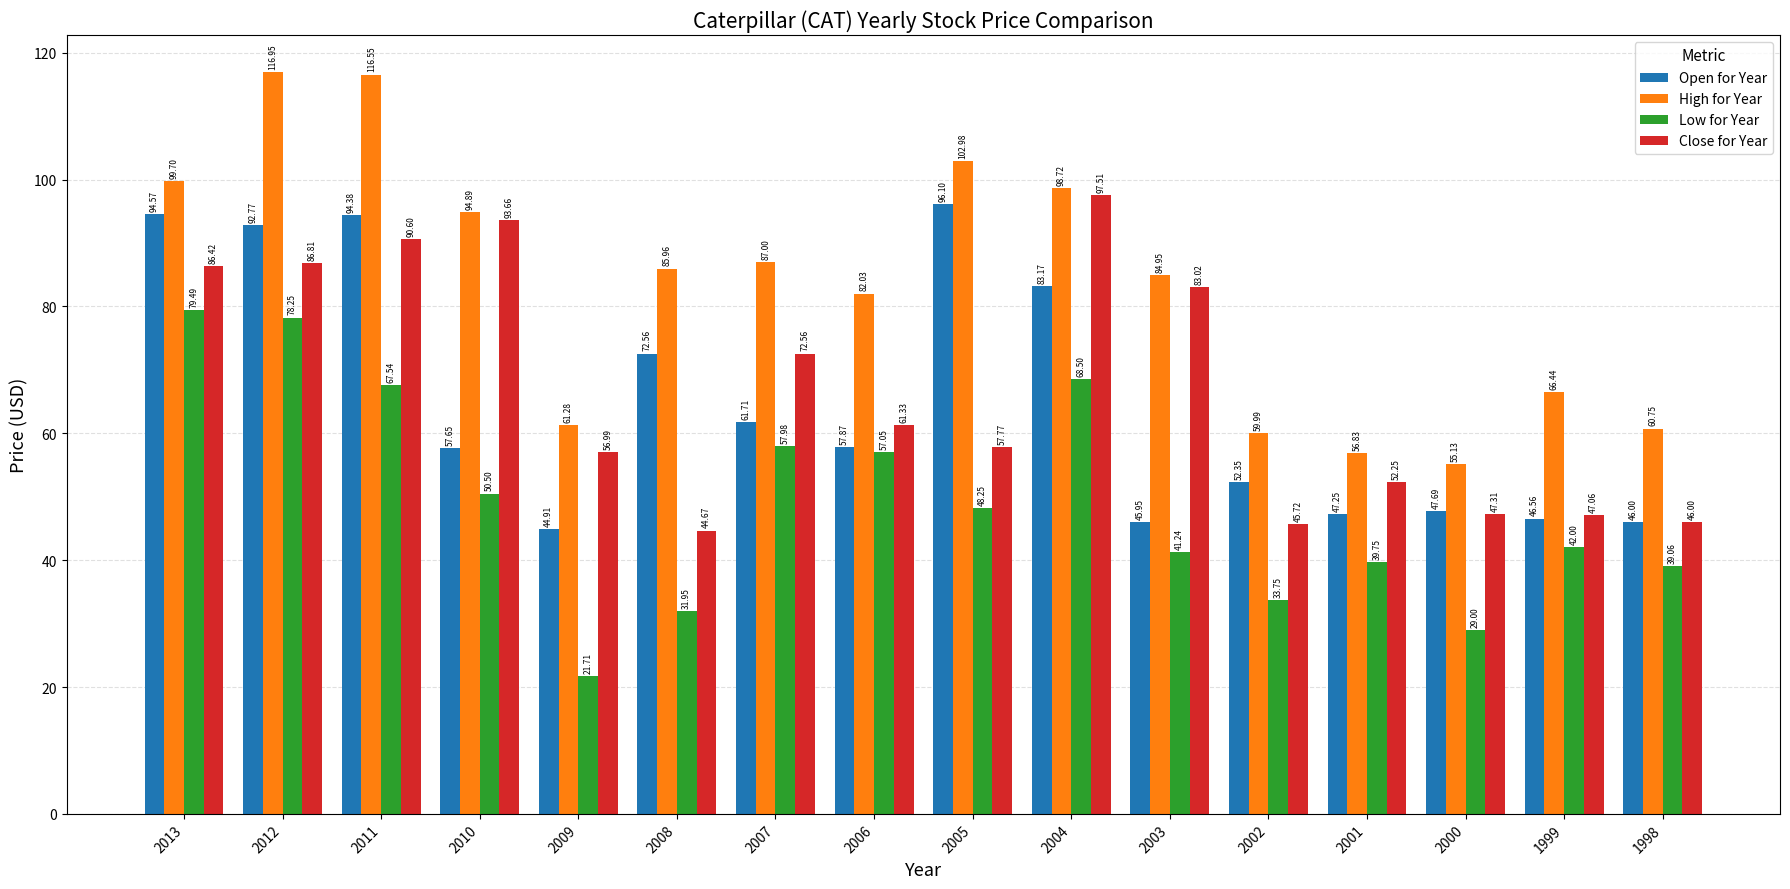

The value of High for Year at 2009 is 92.9. True or false?

False